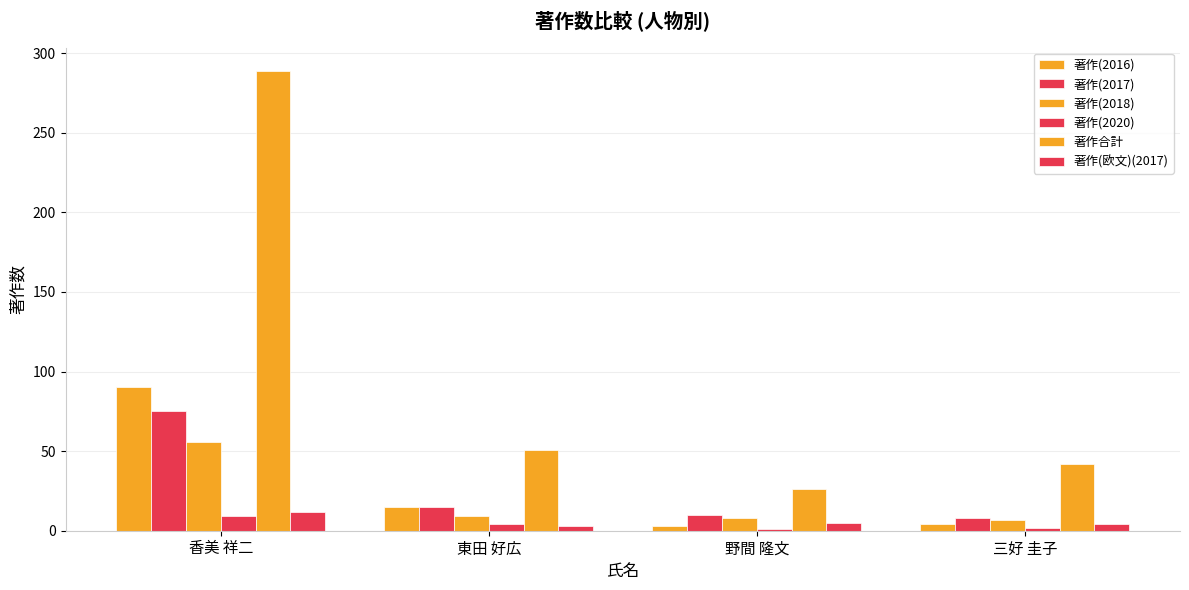

What is the difference between the second highest and minimum values in the 著作合計 series?

25